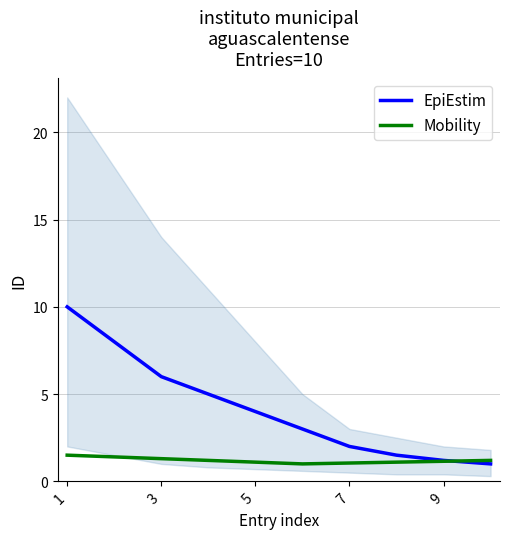

Is it true that EpiEstim equals 4.0 at 5?

True